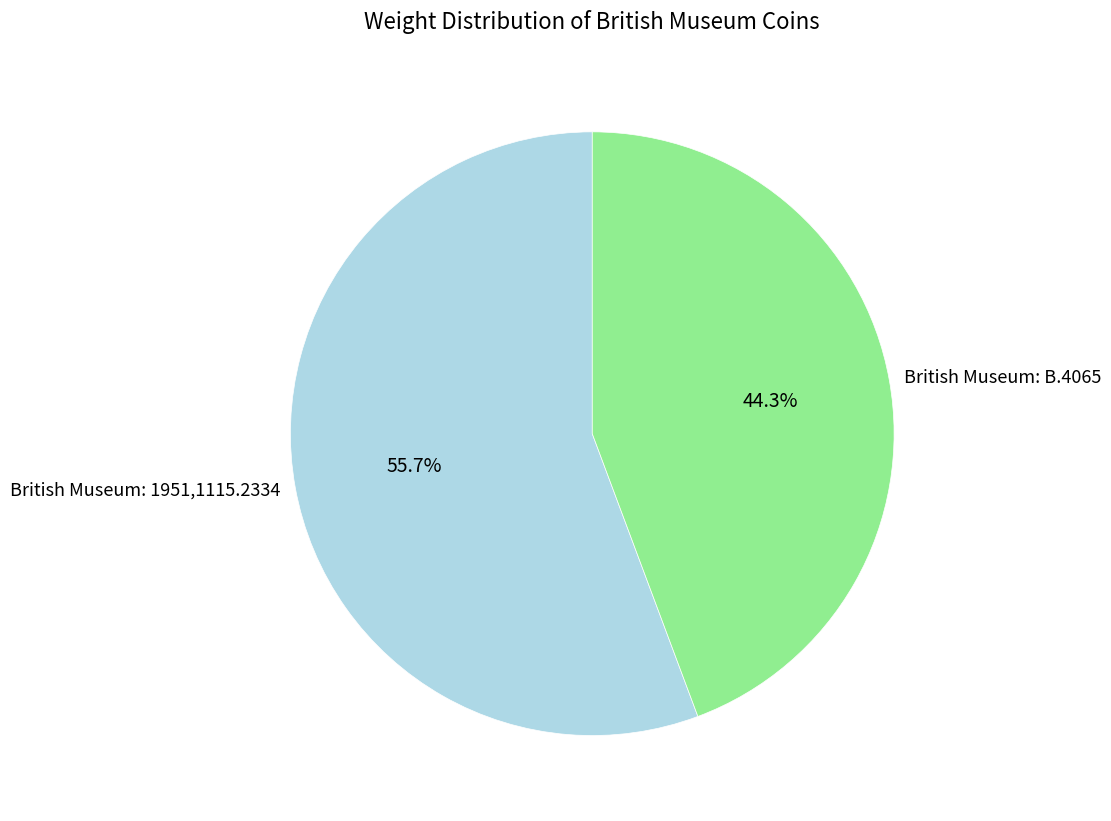

What is the largest slice in the pie chart?

British Museum: 1951,1115.2334